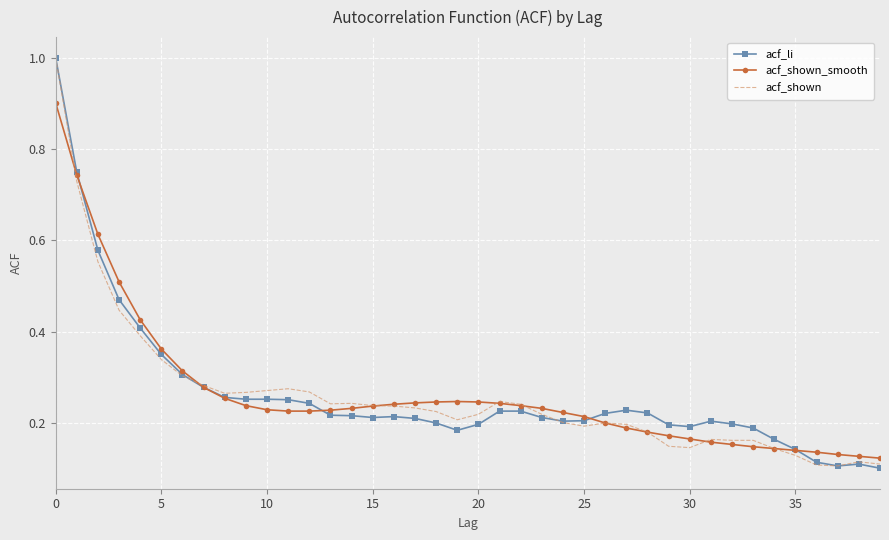

What is the highest value of the acf_shown series?

1.0